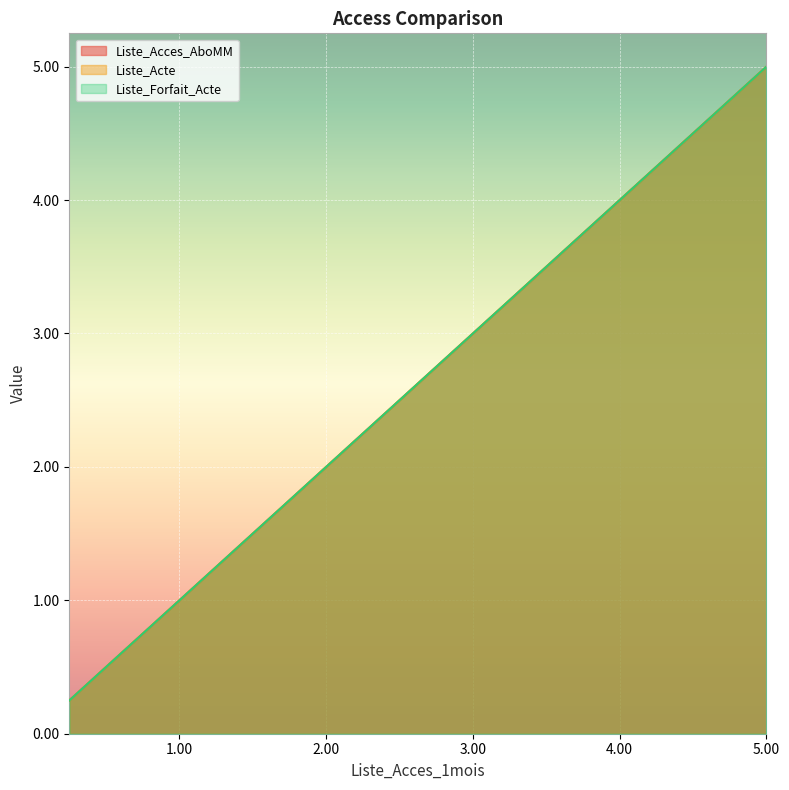

Reading right to left, extract all data points from this chart.

Liste_Acces_AboMM: 5.0	4.8	4.5	4.2	4.0	3.8	3.5	3.2	3.0	2.8	2.5	2.2	2.0	1.8	1.5	1.2	1.0	0.8	0.5	0.3	0.2
Liste_Acte: 5.0	4.8	4.5	4.2	4.0	3.8	3.5	3.2	3.0	2.8	2.5	2.2	2.0	1.8	1.5	1.2	1.0	0.8	0.5	0.3	0.2
Liste_Forfait_Acte: 5.0	4.8	4.5	4.2	4.0	3.8	3.5	3.2	3.0	2.8	2.5	2.2	2.0	1.8	1.5	1.2	1.0	0.8	0.5	0.3	0.2